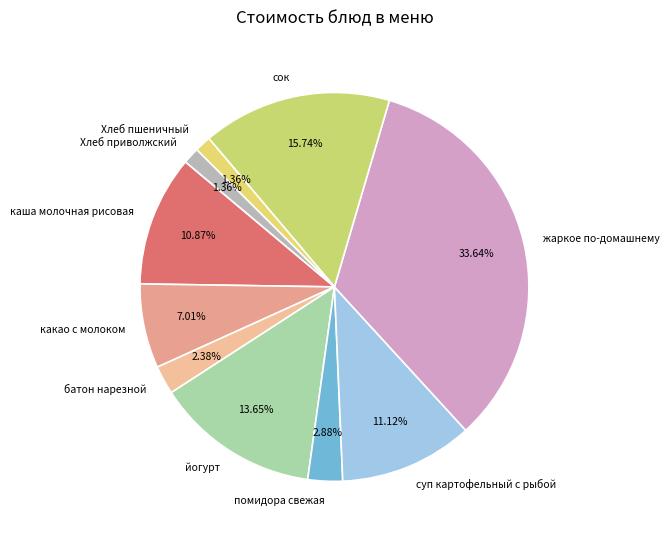

The помидора свежая slice represents 3% of the pie. True or false?

True